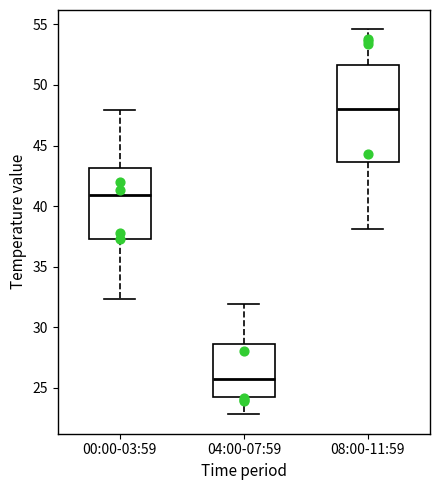

Comparing the boxes themselves (not the whiskers), which one is the tallest?

08:00-11:59